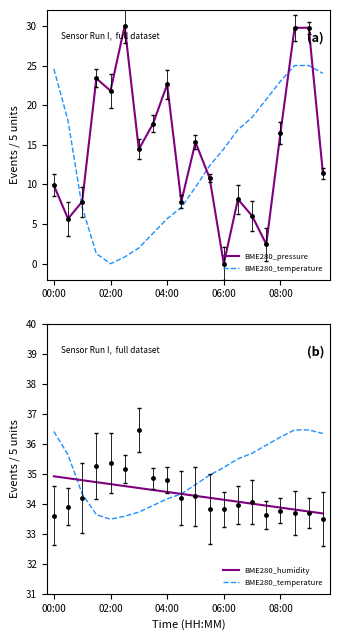

Which label corresponds to the smallest value in the chart?

02:00